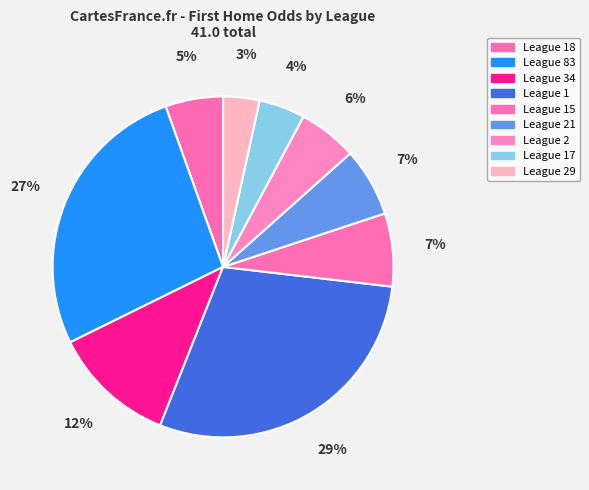

How many segments does this pie chart have?

9